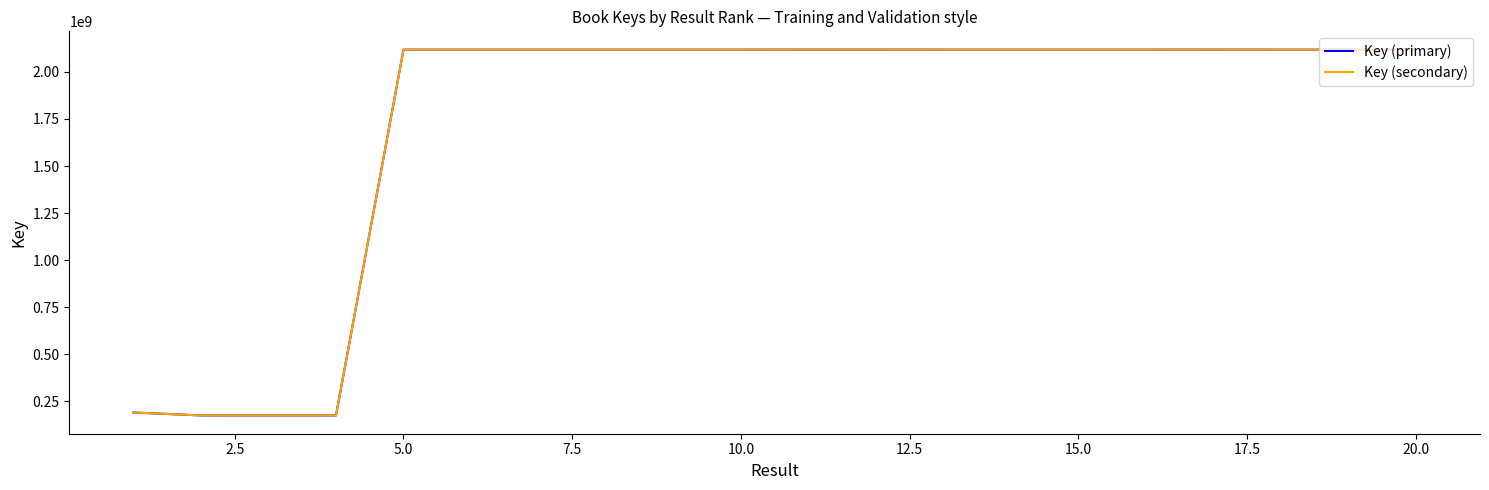

What is the smallest value displayed?

175302025